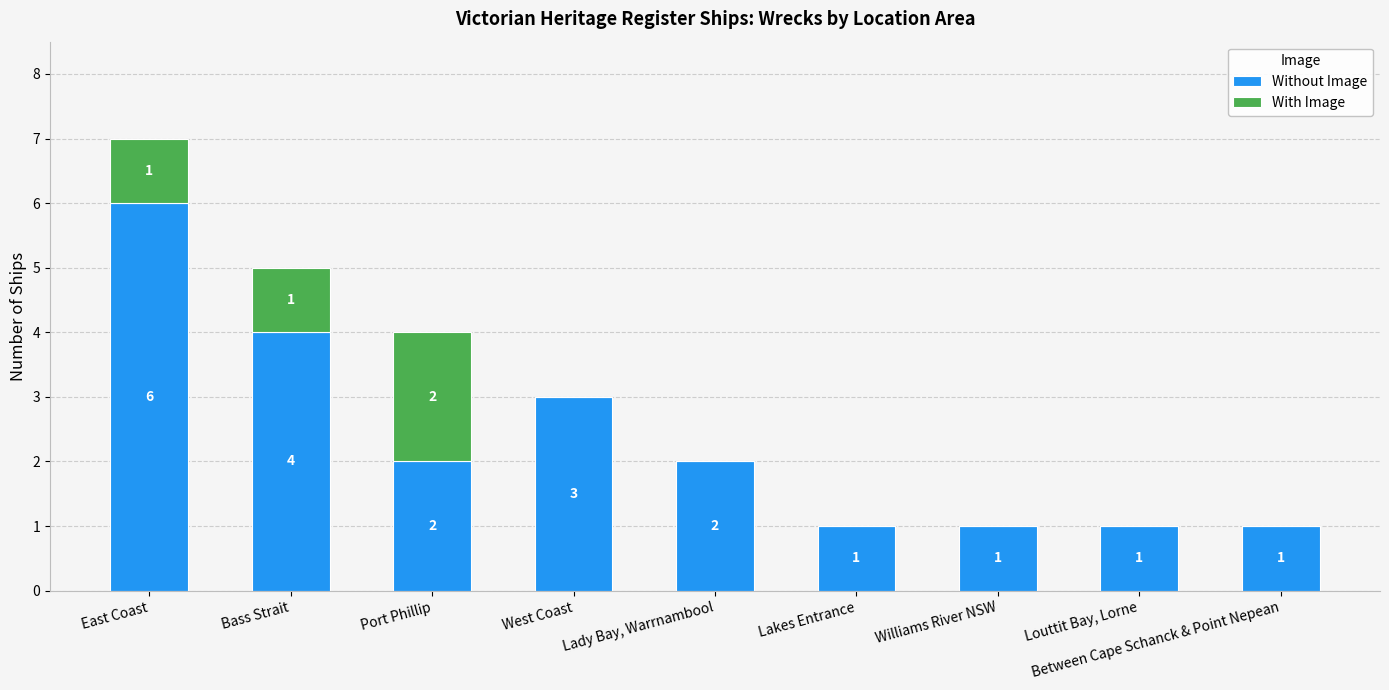

Which category has the highest value in the Without Image series?

East Coast